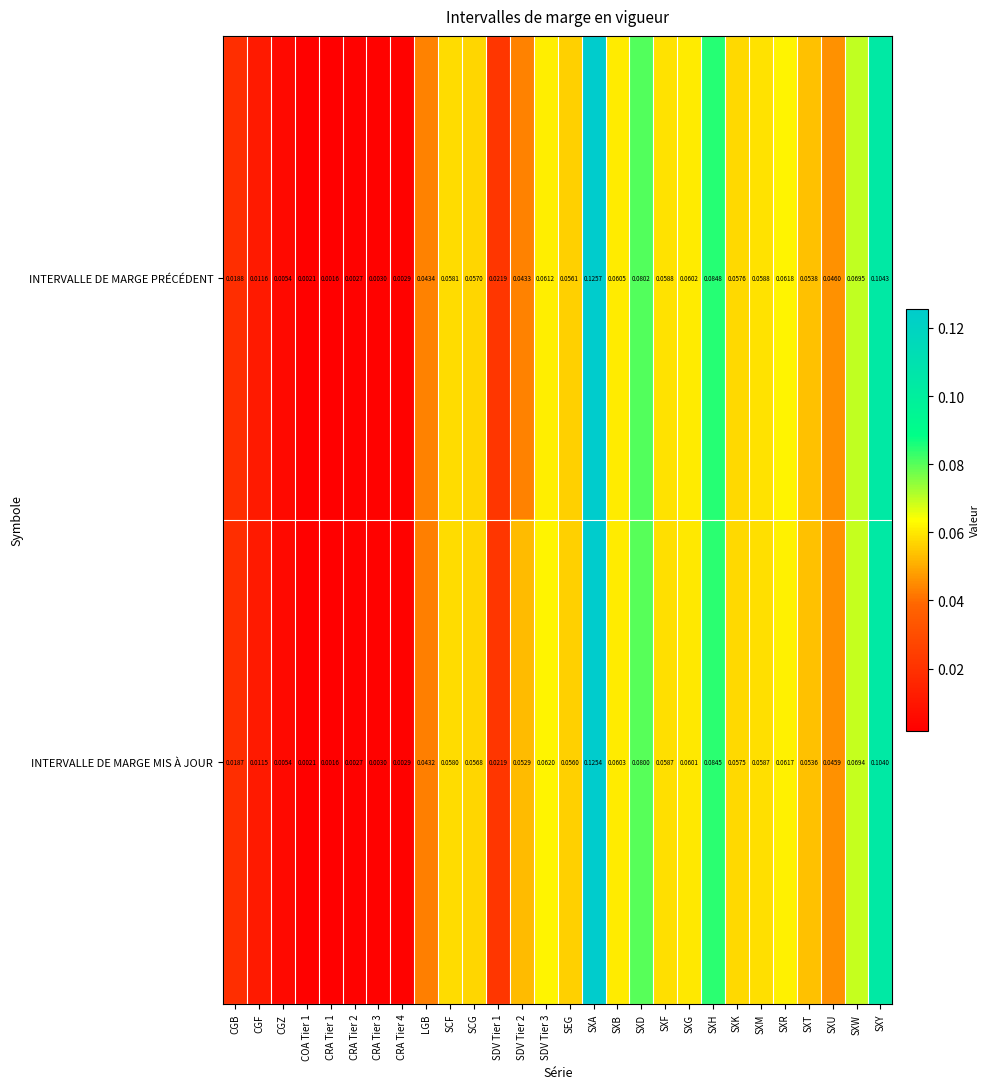

Is the value of INTERVALLE DE MARGE PRÉCÉDENT at CRA Tier 4 greater than the value of INTERVALLE DE MARGE MIS À JOUR at CRA Tier 1?

Yes